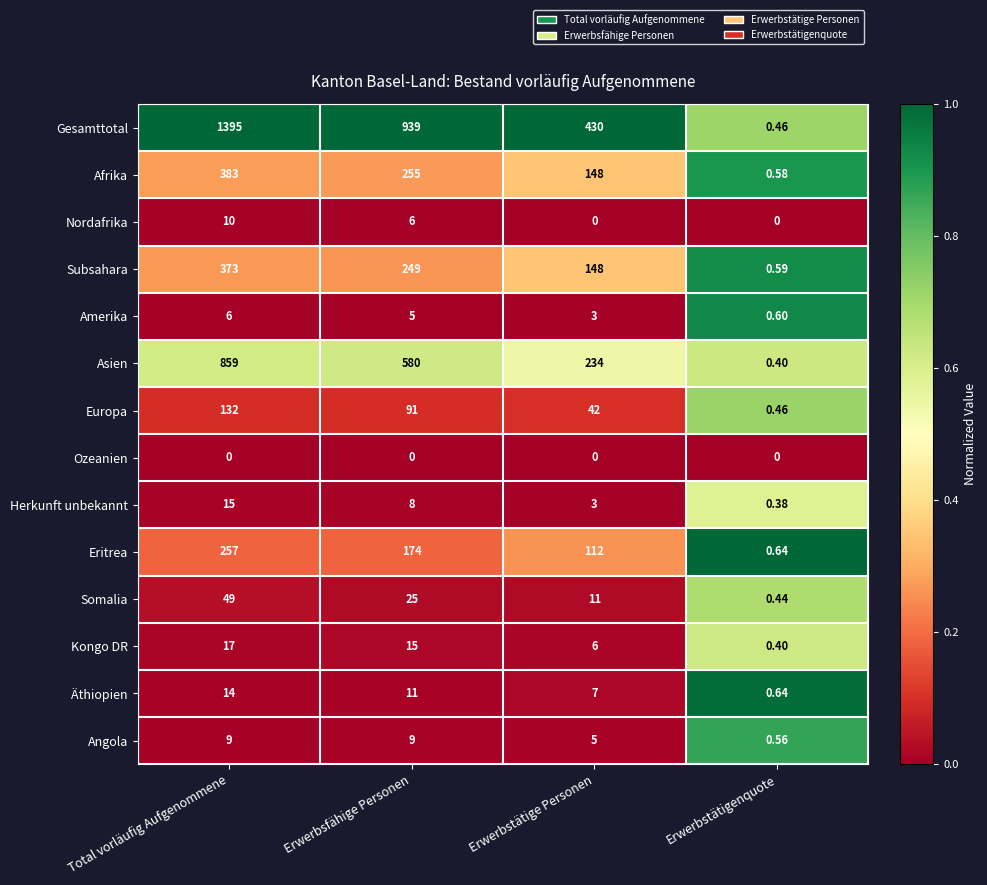

At which label does Gesamttotal reach its minimum?

Erwerbstätigenquote